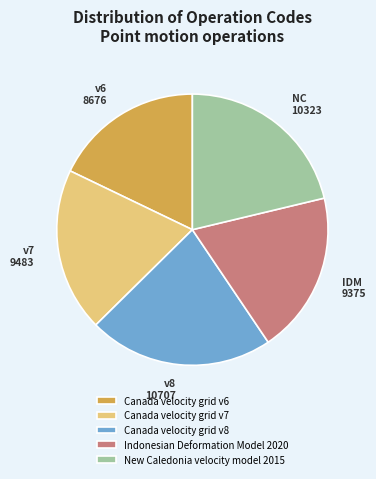

Which has a higher value, Canada velocity grid v8 or New Caledonia velocity model 2015?

Canada velocity grid v8